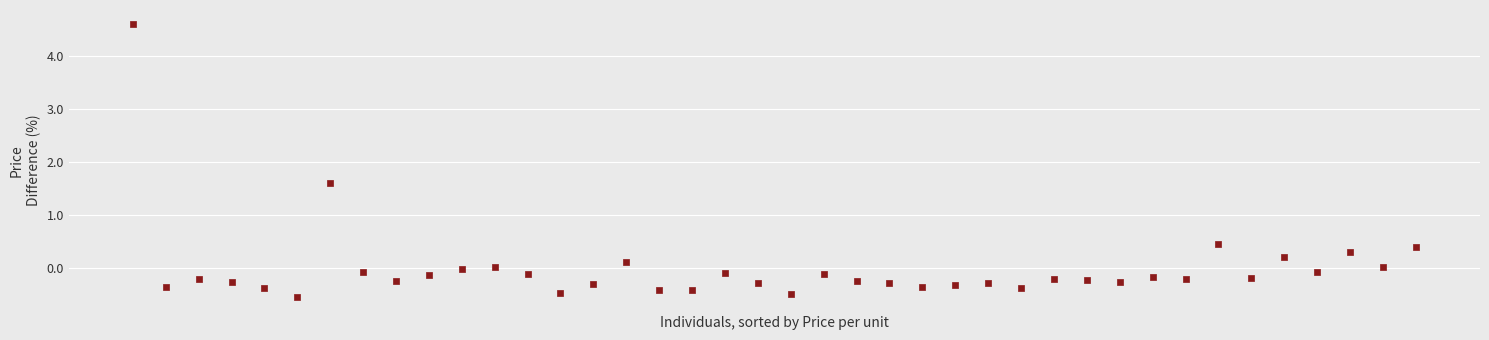

What is the range of Y values (max minus min)?

5.1